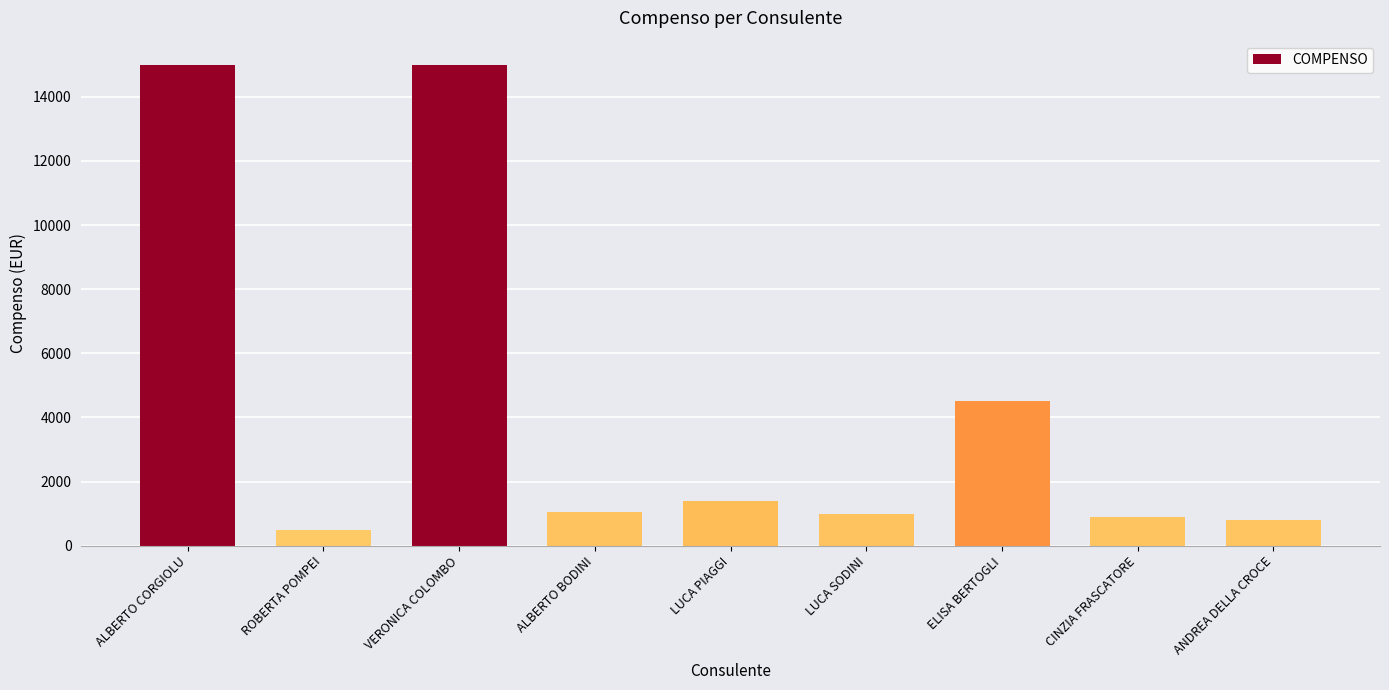

What is the value of the 4th bar from the left?

1040